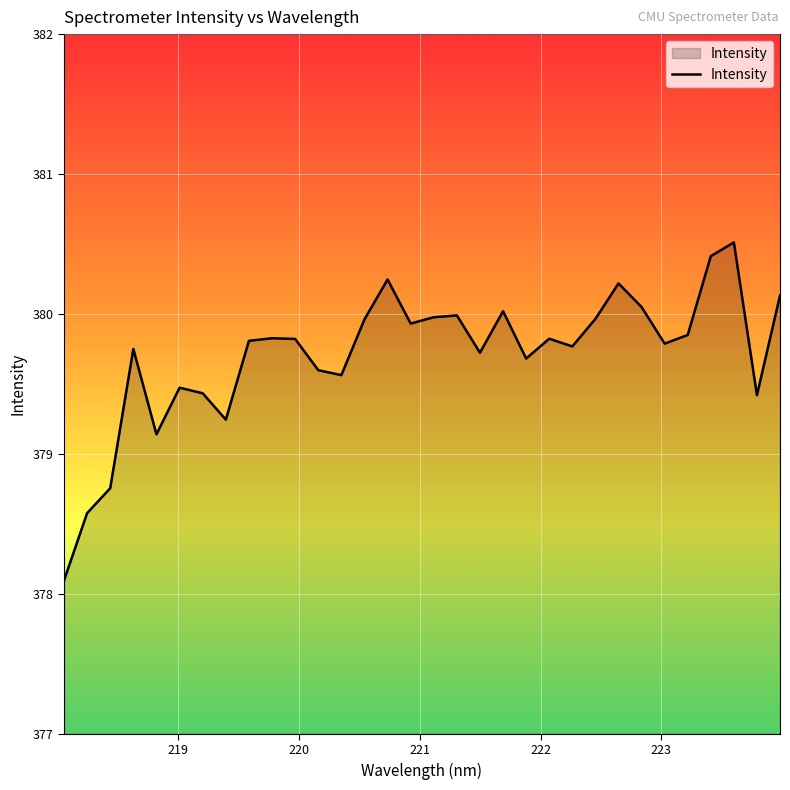

What is the smallest value displayed?

378.1